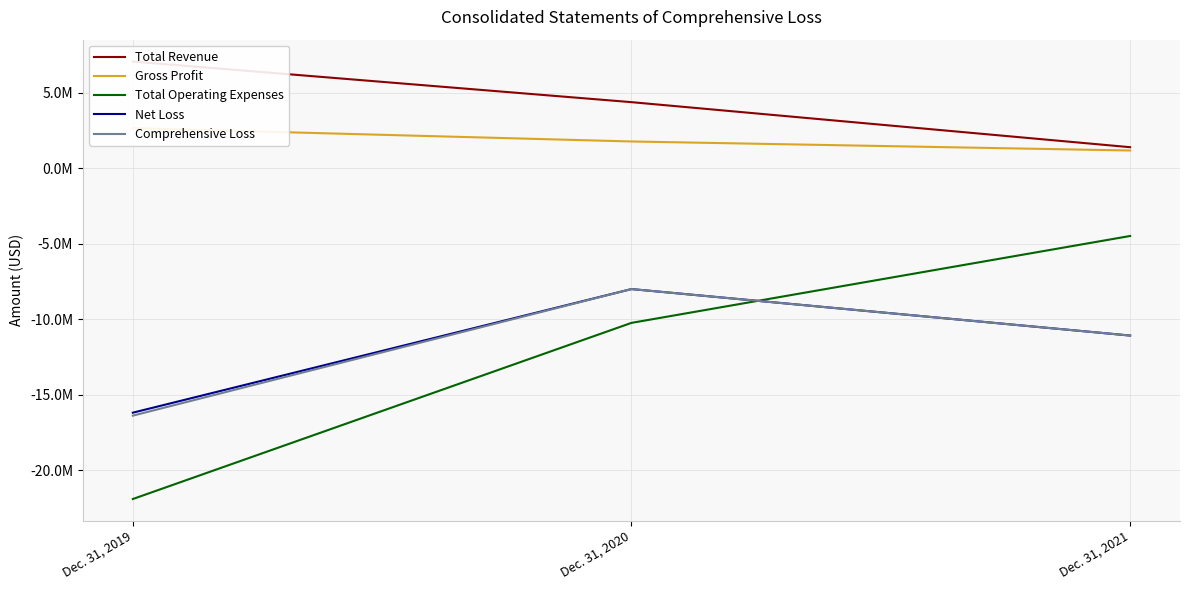

What is the difference between the highest and lowest values at Dec. 31, 2020?

14617993